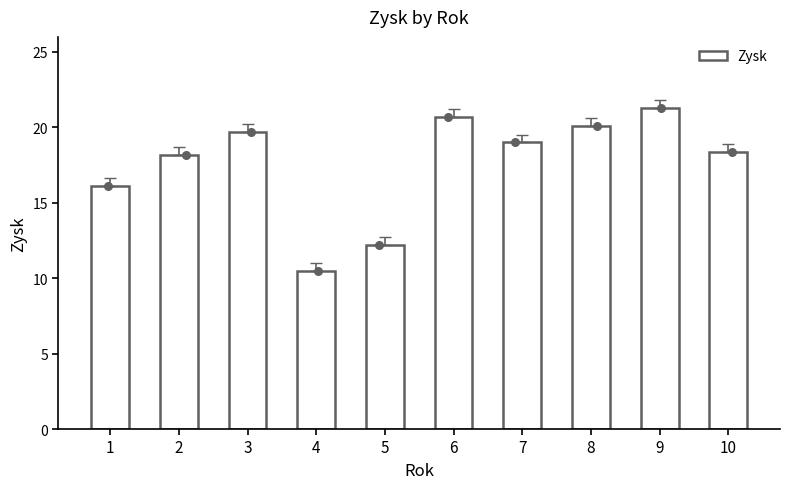

What is the change in value from 5 to 6?

+8.5